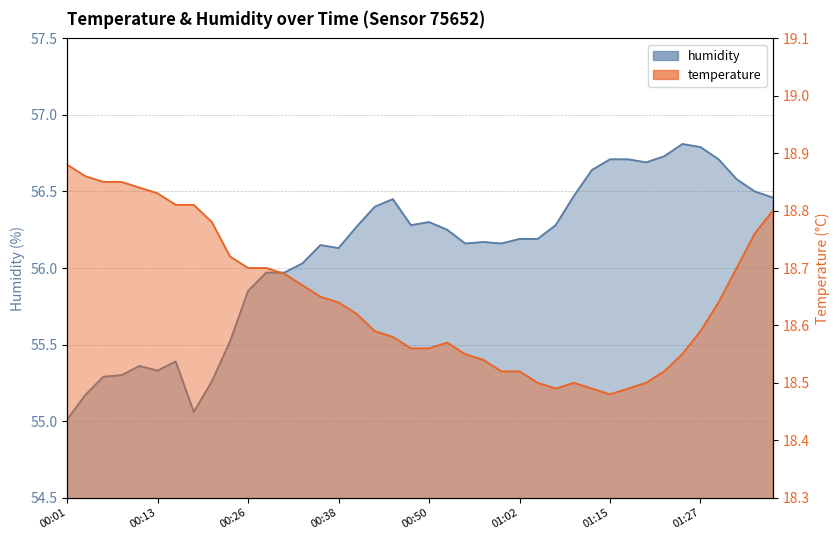

Rank the categories by humidity value from highest to lowest.

01:24, 01:27, 01:22, 01:15, 01:17, 01:29, 01:20, 01:12, 01:32, 01:34, 01:10, 01:37, 00:45, 00:43, 00:50, 00:48, 01:07, 00:40, 00:53, 01:02, 01:05, 00:57, 00:55, 01:00, 00:36, 00:38, 00:33, 00:28, 00:31, 00:26, 00:23, 00:16, 00:11, 00:13, 00:08, 00:06, 00:21, 00:04, 00:18, 00:01